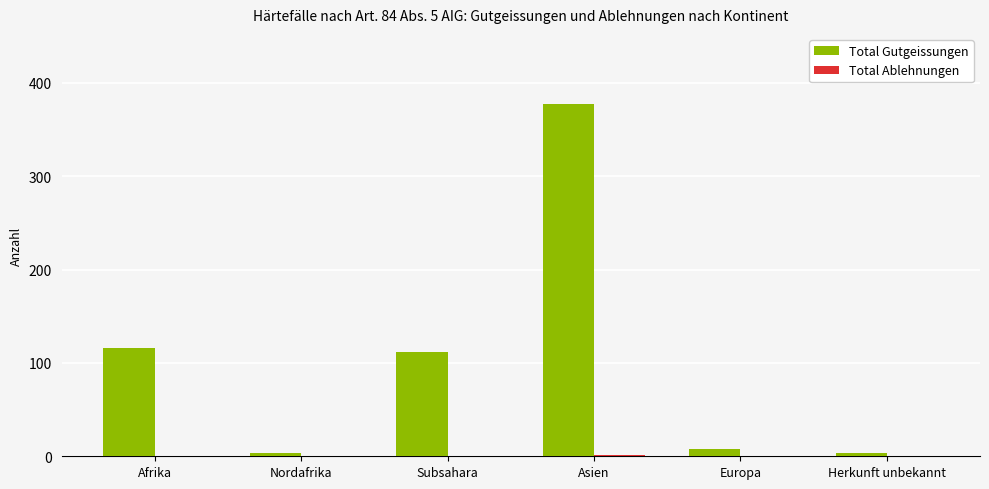

What is the sum of all Total Gutgeissungen values?

620